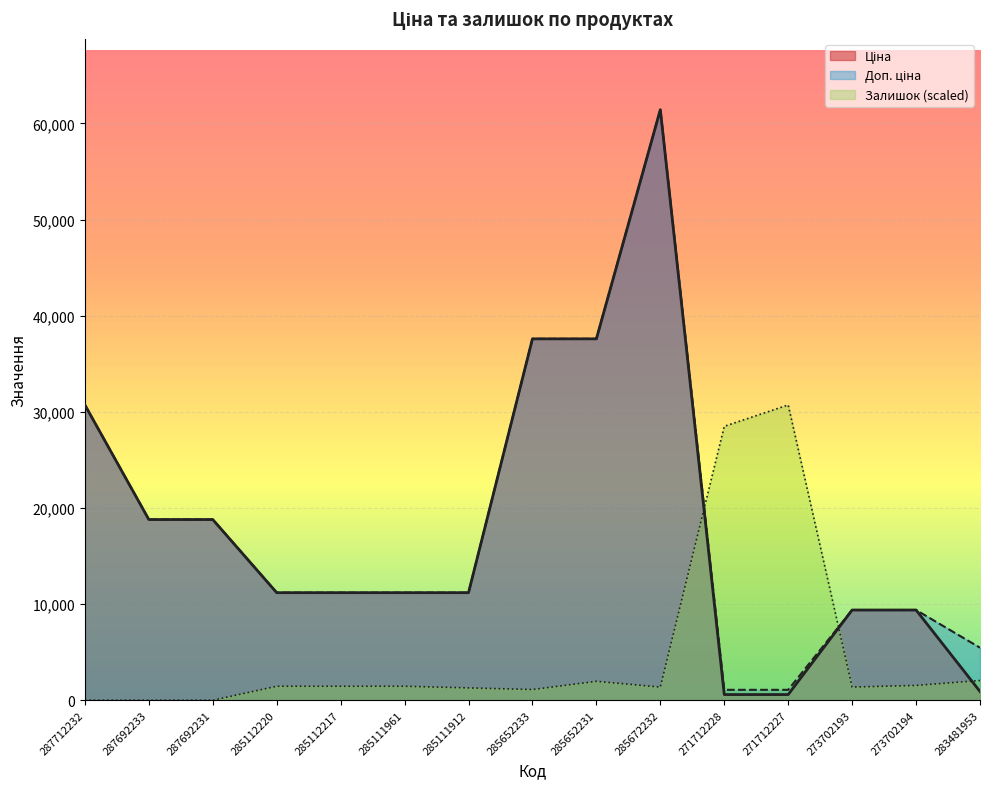

True or false: Доп. ціна has more than 2 points higher than both neighbors.

False